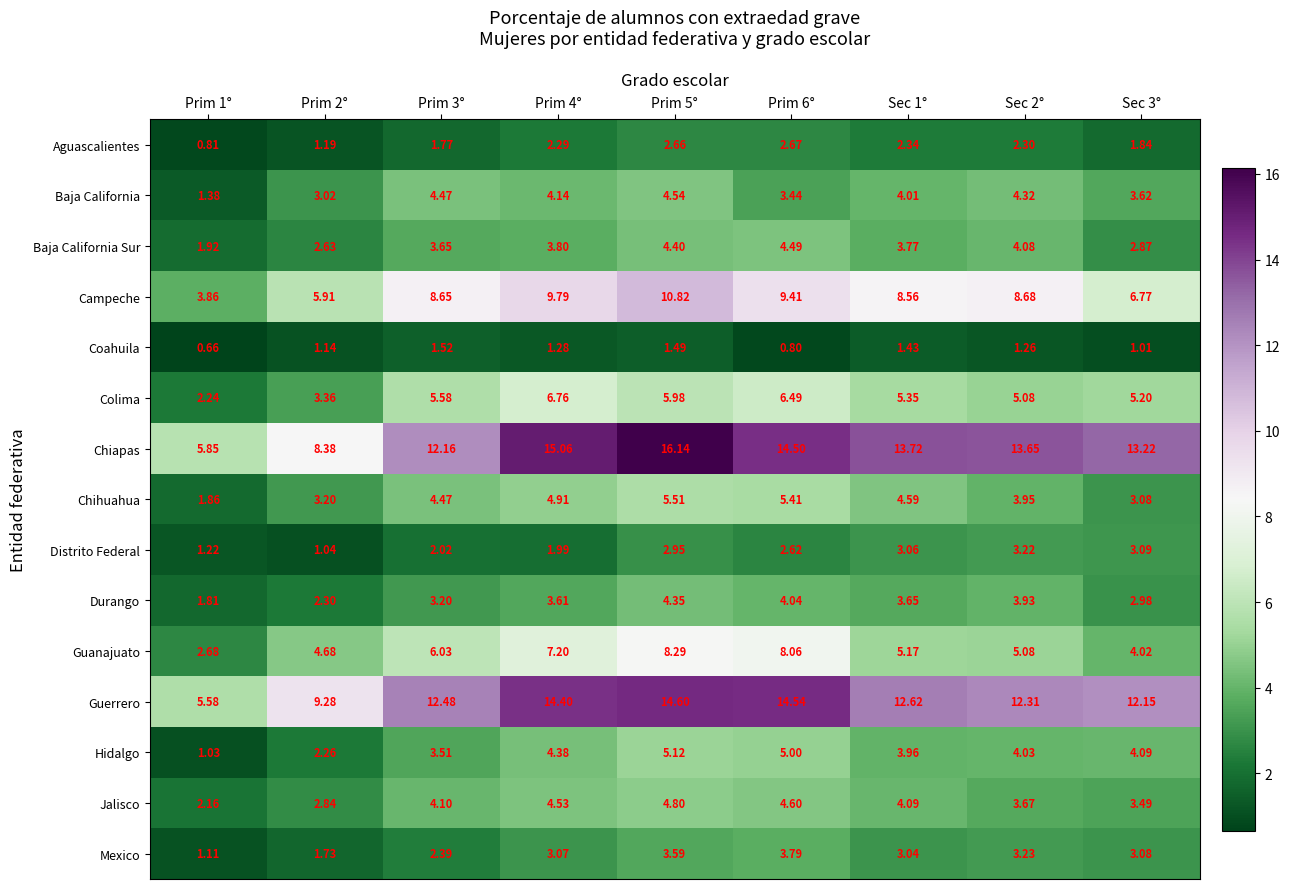

How many data points does each series have?

9